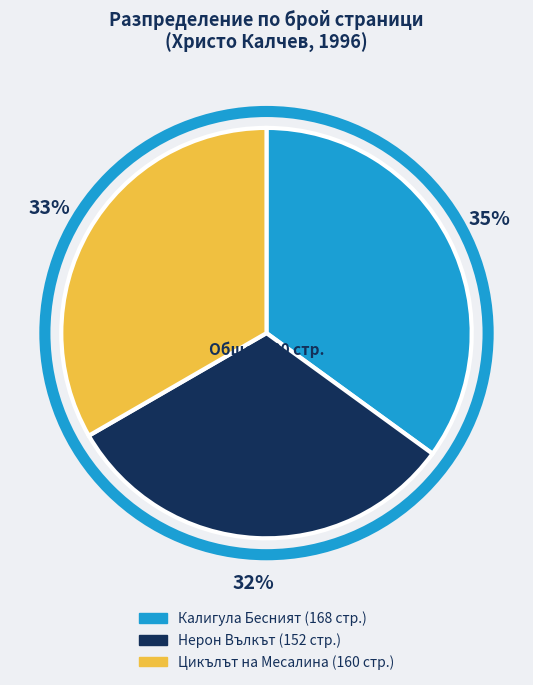

To the nearest percent, what portion does Калигула Бесният (168 стр.) represent?

35%